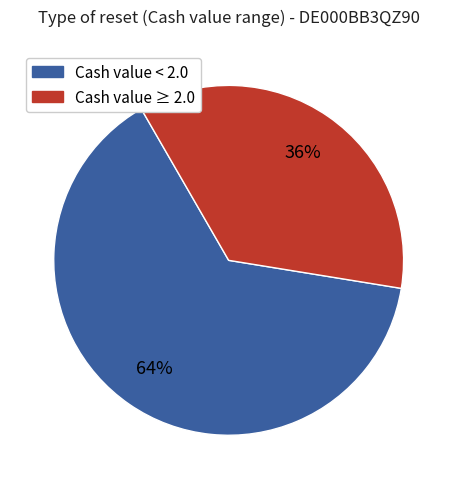

Which category has the smallest portion of the pie?

Cash value ≥ 2.0